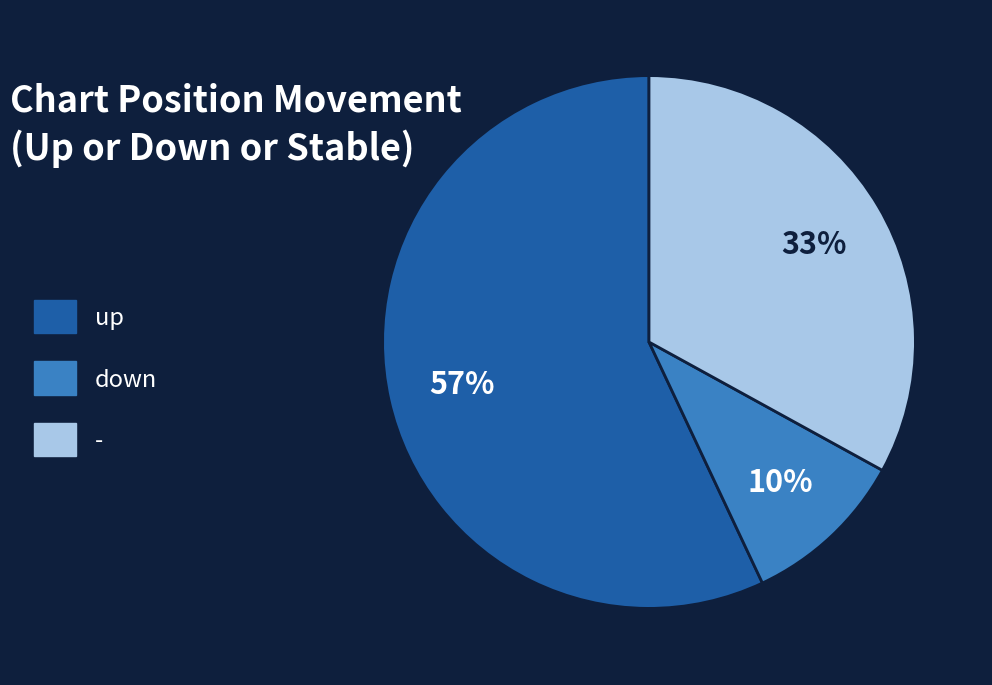

To the nearest percent, what is the combined percentage of down and -?

43%